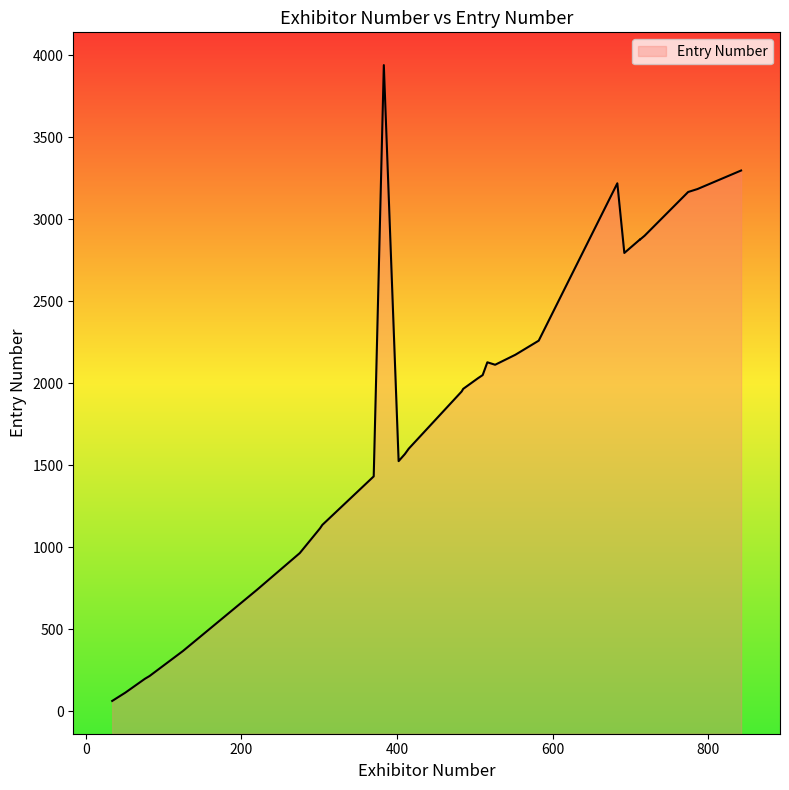

Rank the categories by value from lowest to highest.

34, 51, 76, 82, 125, 220, 275, 301, 304, 370, 402, 410, 415, 483, 485, 504, 510, 526, 516, 552, 582, 692, 712, 712, 718, 774, 786, 683, 842, 383